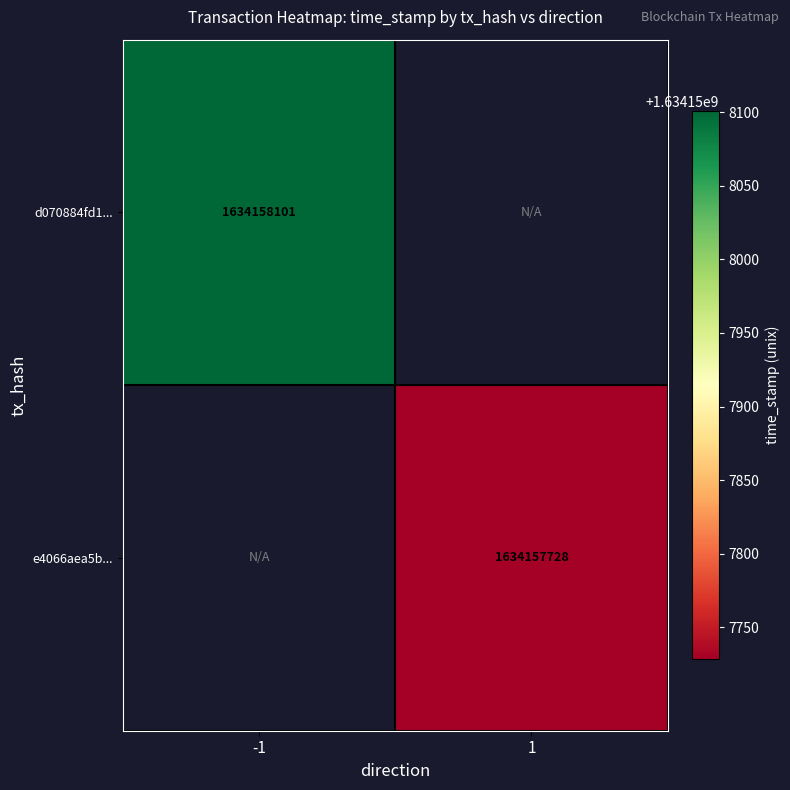

What is the difference between the d070884fd148c77717daf0099009cf95aa9596d values at time_stamp and direction?

1634158102